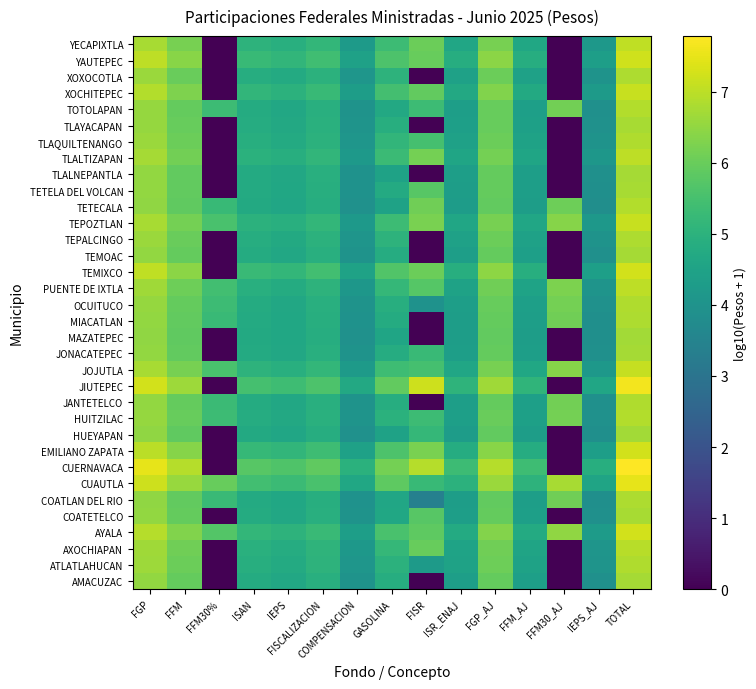

At how many categories does at least one series exceed 2?

15